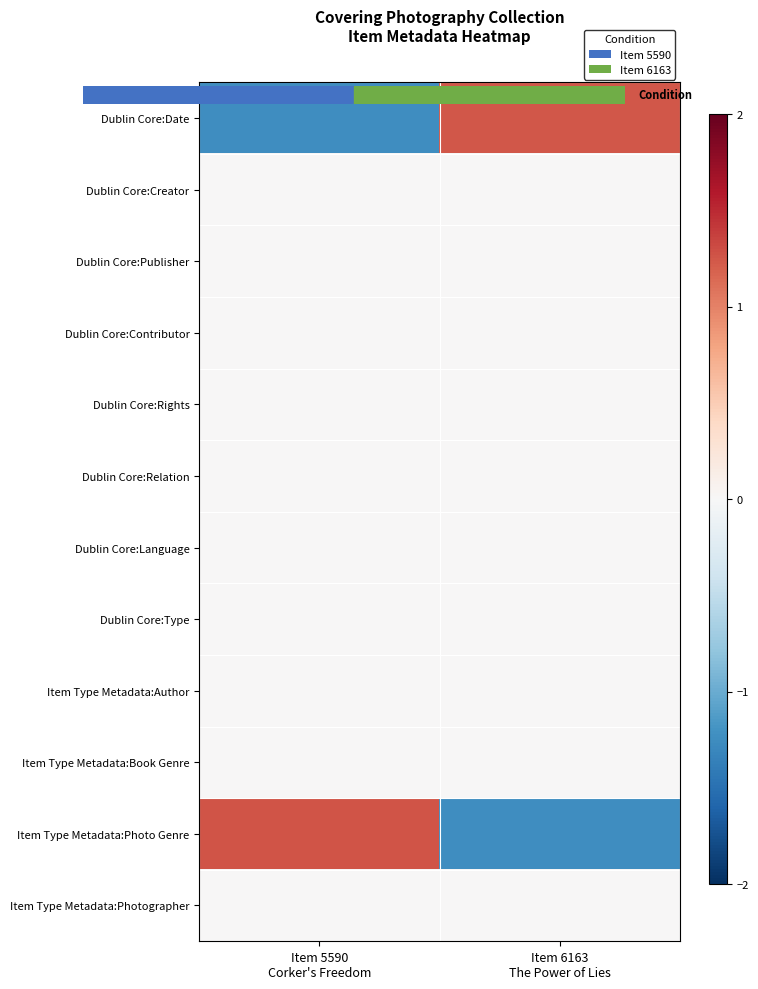

How many series are shown in this chart?

12